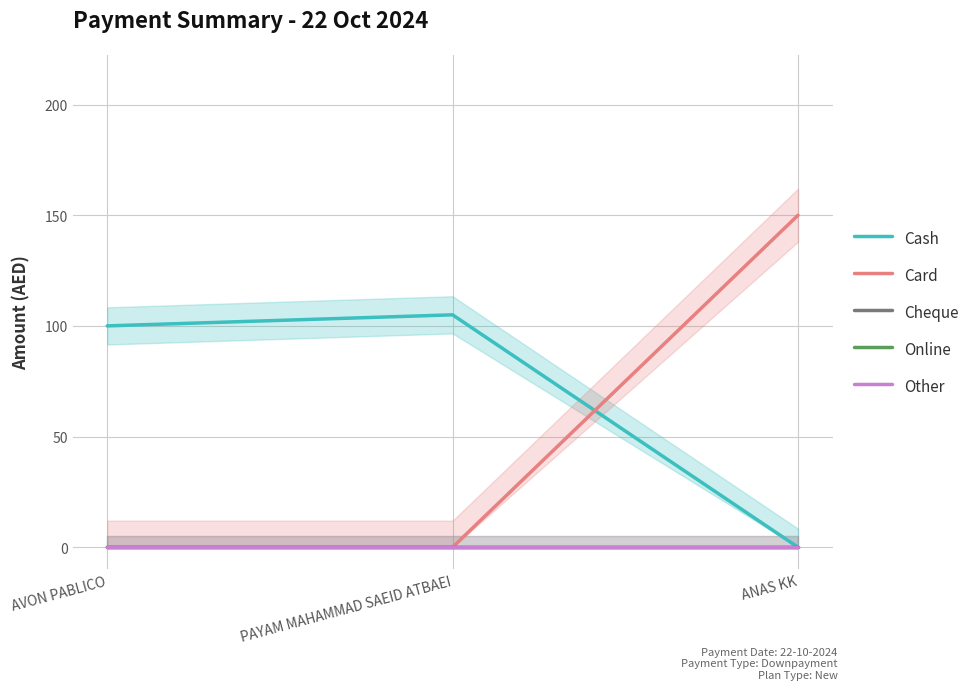

Where is Other nearest to the value 0?

AVON PABLICO